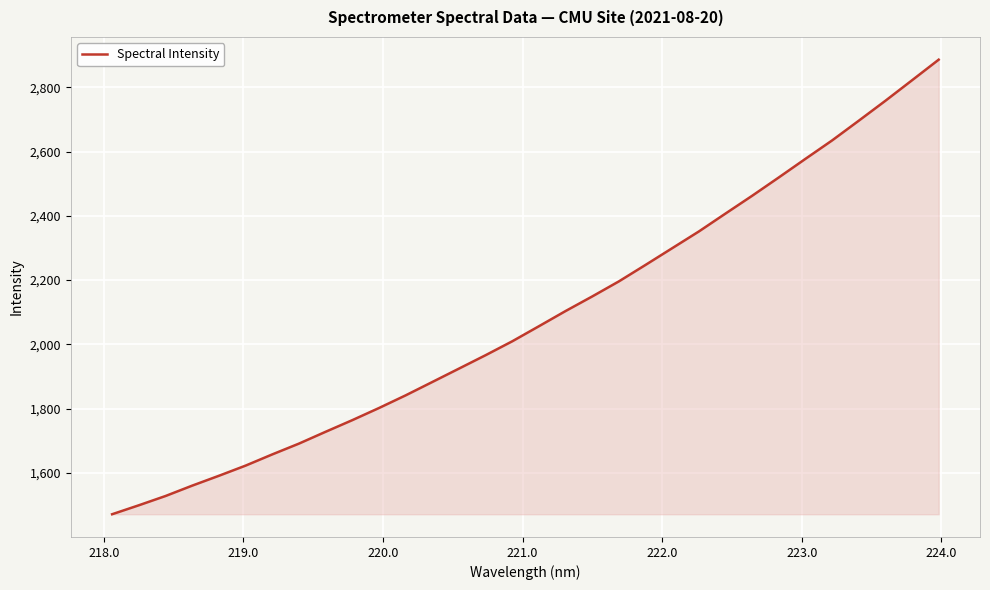

What is the average value?

2084.7